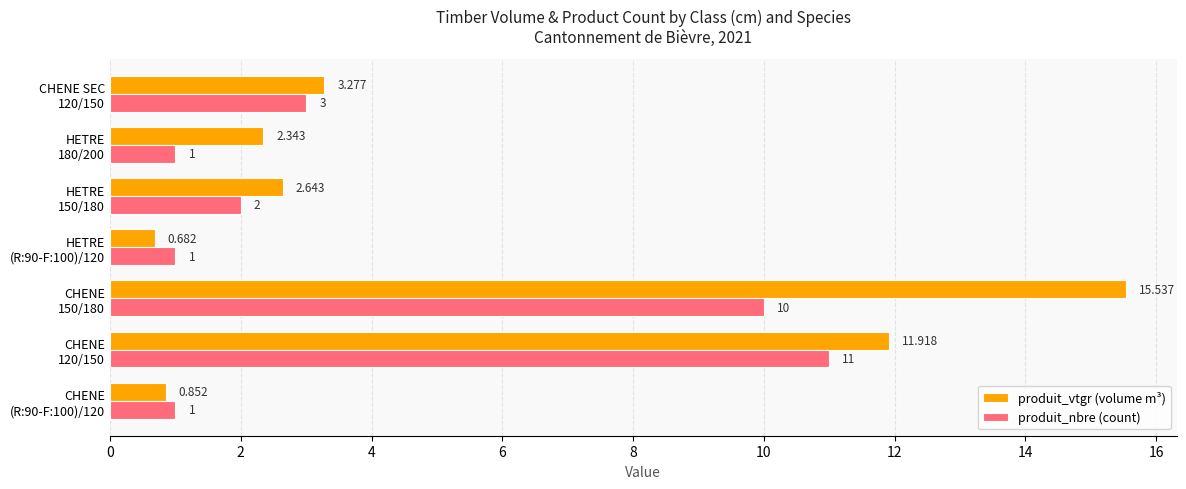

Which series has the largest total across all categories?

produit_vtgr (volume m³)